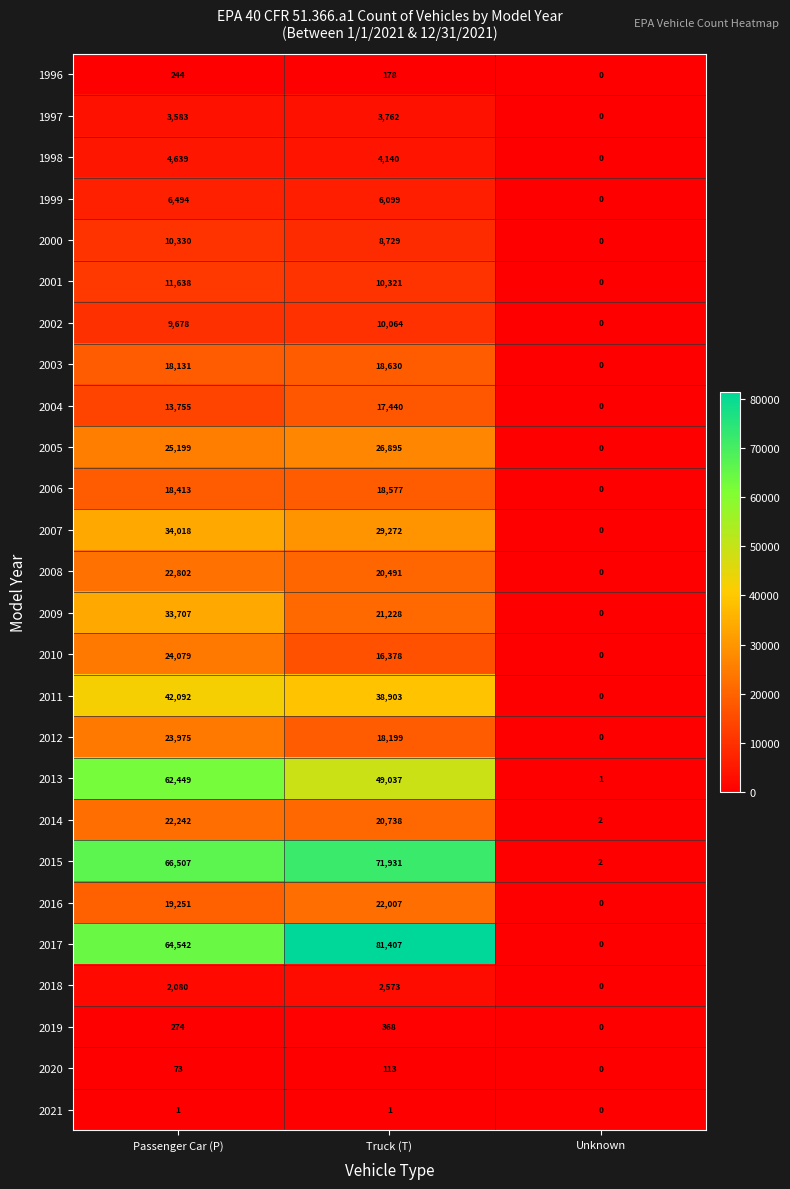

How many distinct data groups are displayed?

26